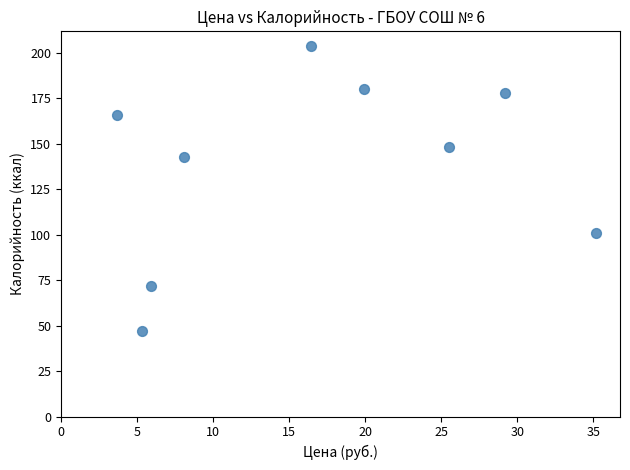

What Y value in the scatter plot is closest to 125?

143